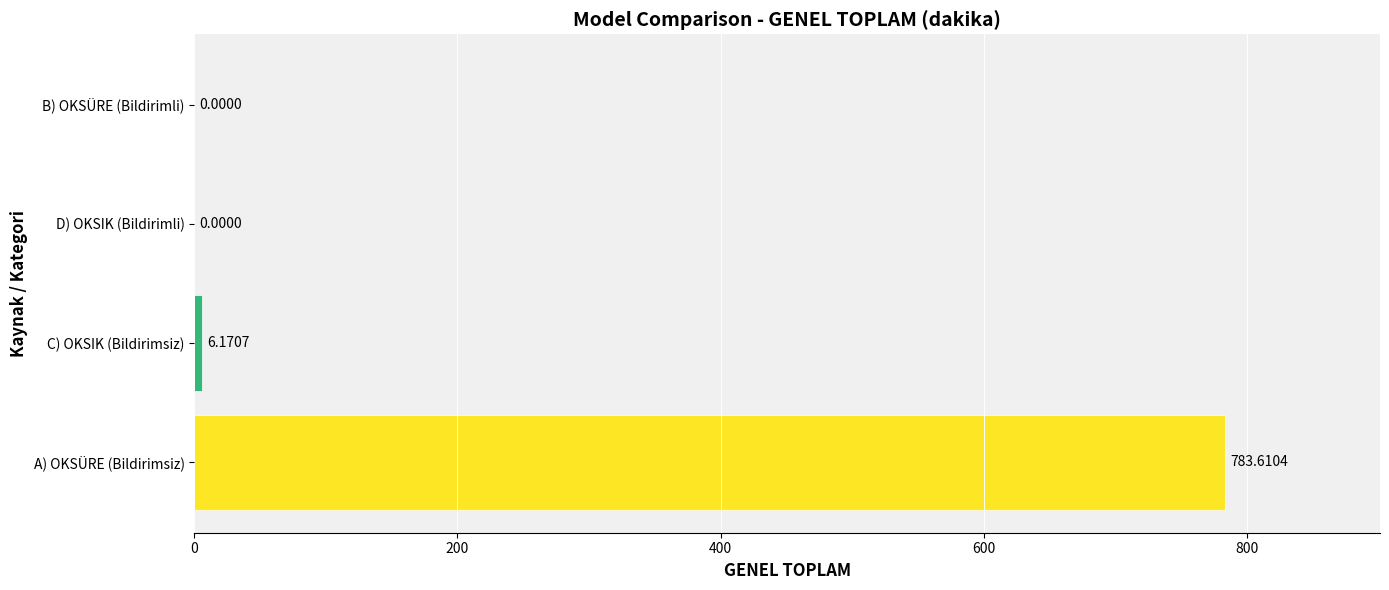

What is the change in value from C) OKSIK (Bildirimsiz) to D) OKSIK (Bildirimli)?

-6.2